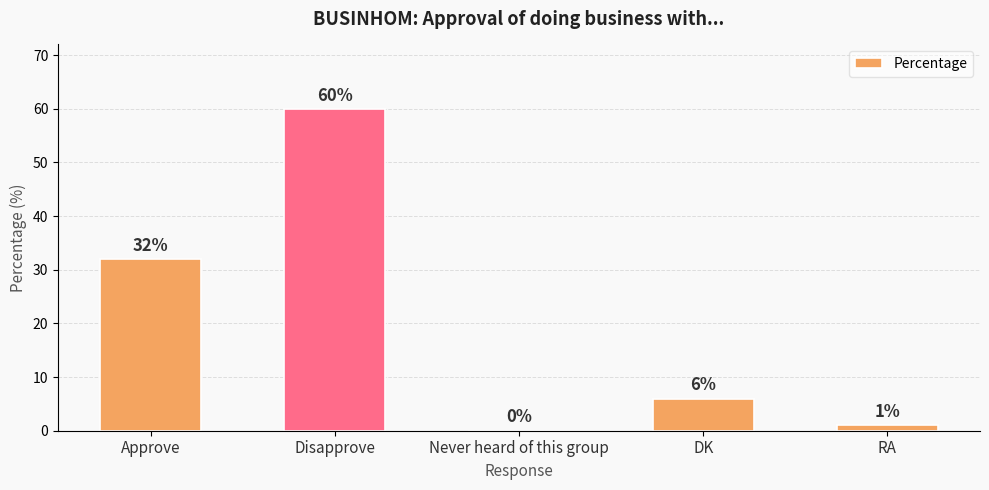

What is the approximate value at DK, to the nearest 10?

10